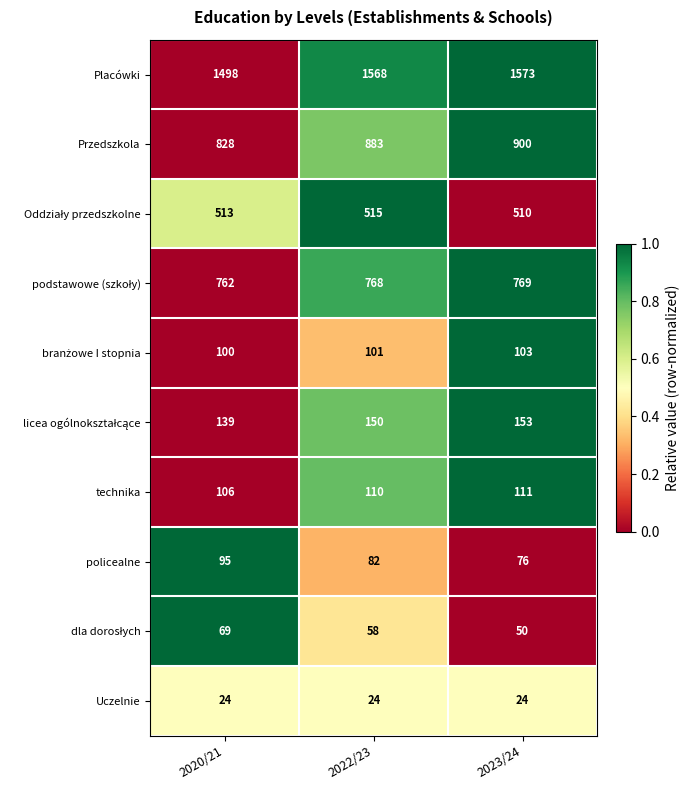

The value of Placówki at 2023/24 is 2785. True or false?

False